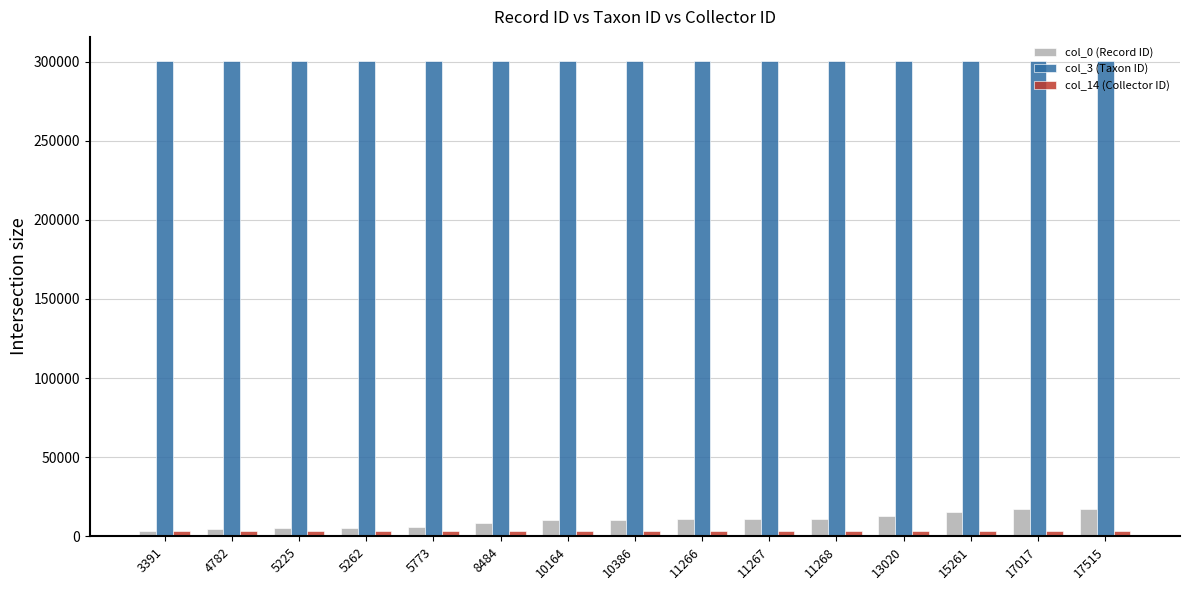

Are the bars horizontal?

No